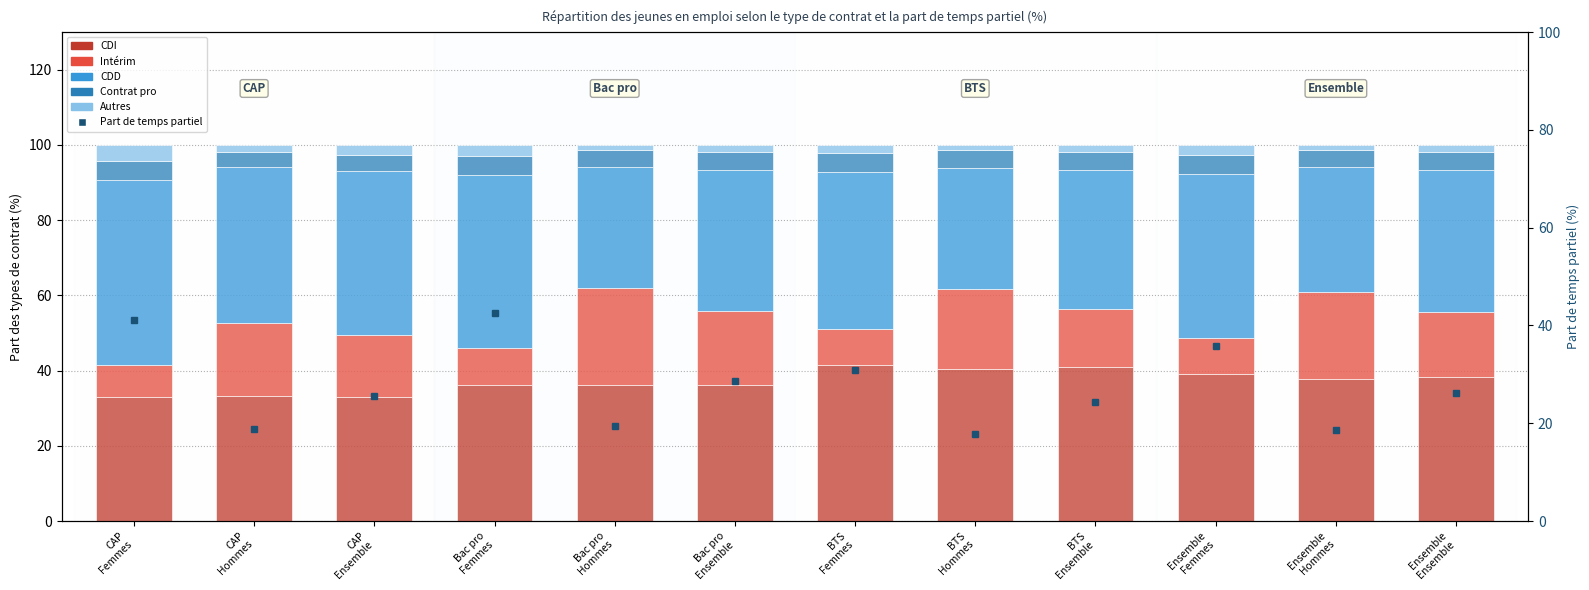

What is the value of the CDD bar at the 9th from the left?

36.9